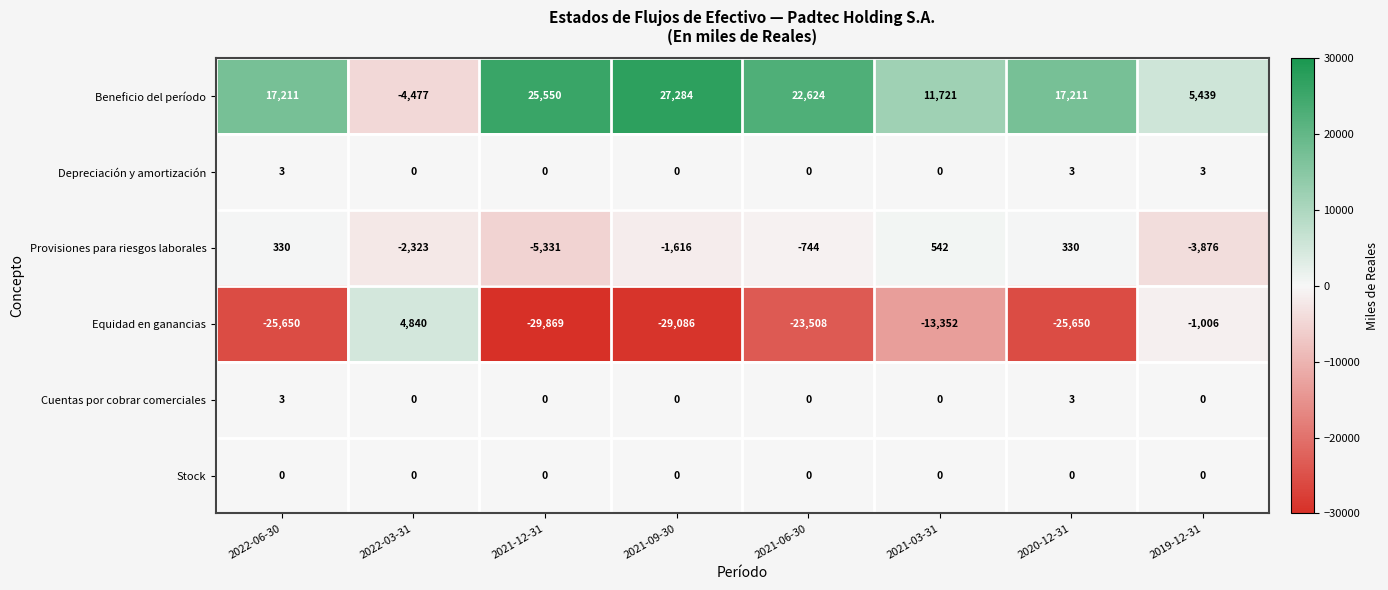

What is the difference between the maximum and second lowest values in the Cuentas por cobrar comerciales series?

3